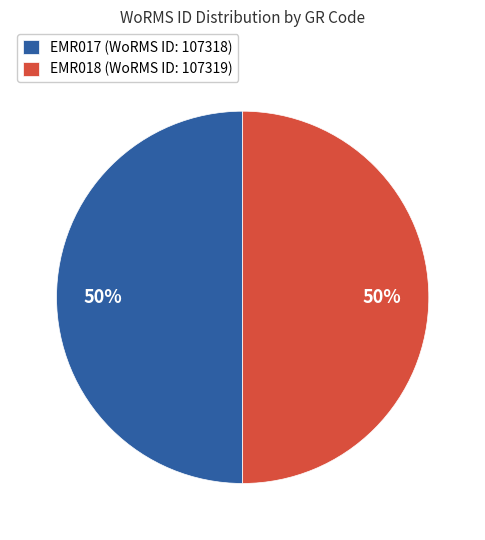

Is the sum of EMR017 (WoRMS ID: 107318) and EMR018 (WoRMS ID: 107319) greater than half?

Yes